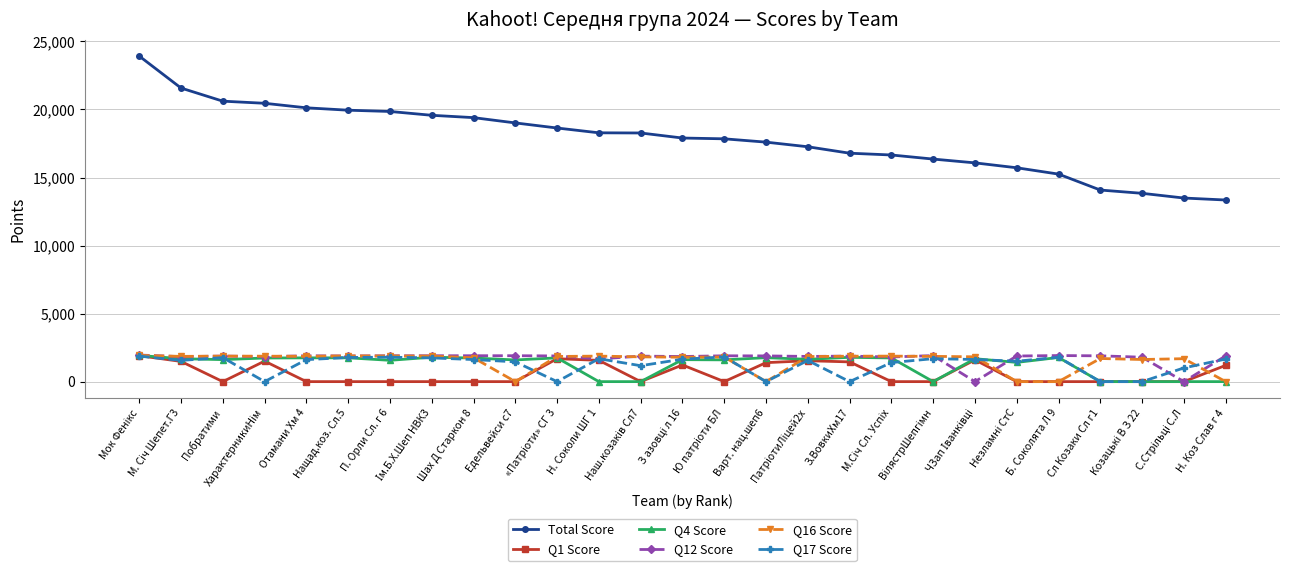

What is the maximum value shown in the chart?

23925